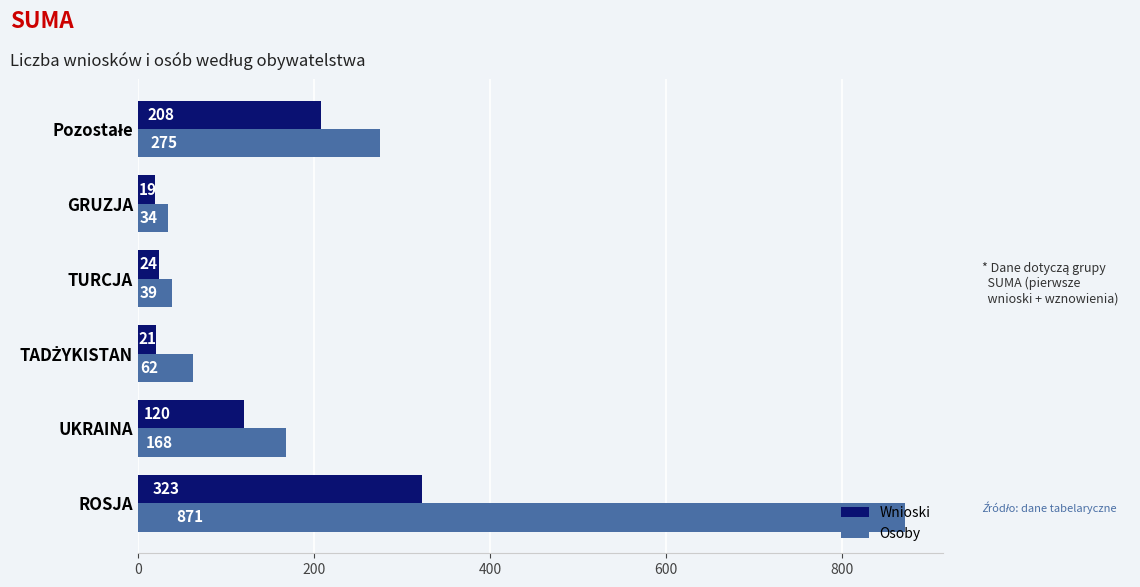

Which series has the largest range (max minus min)?

Osoby